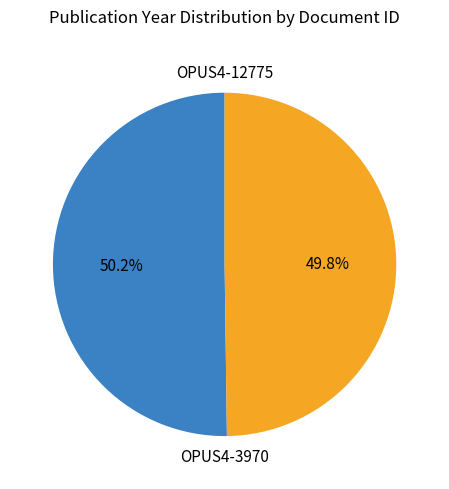

The OPUS4-3970 slice represents 50% of the pie. True or false?

True